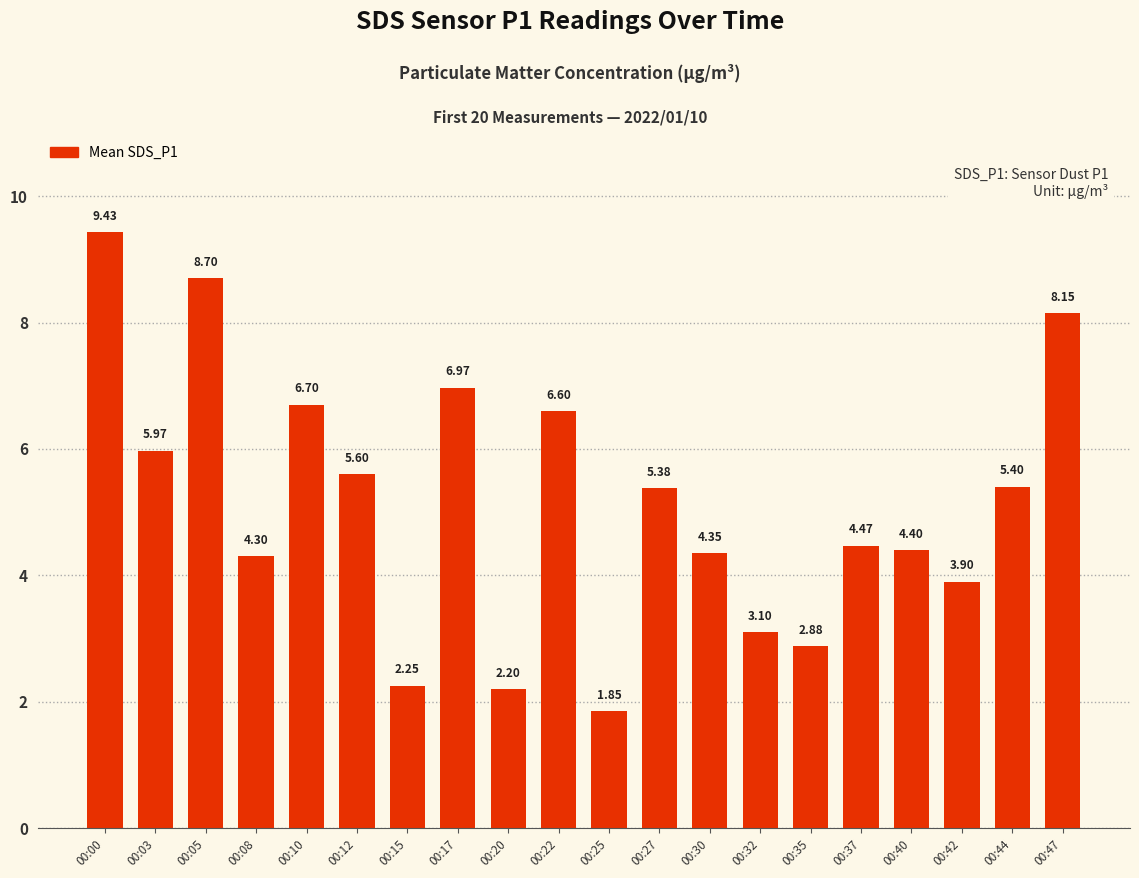

What is the value of the 18th bar from the left?

3.9